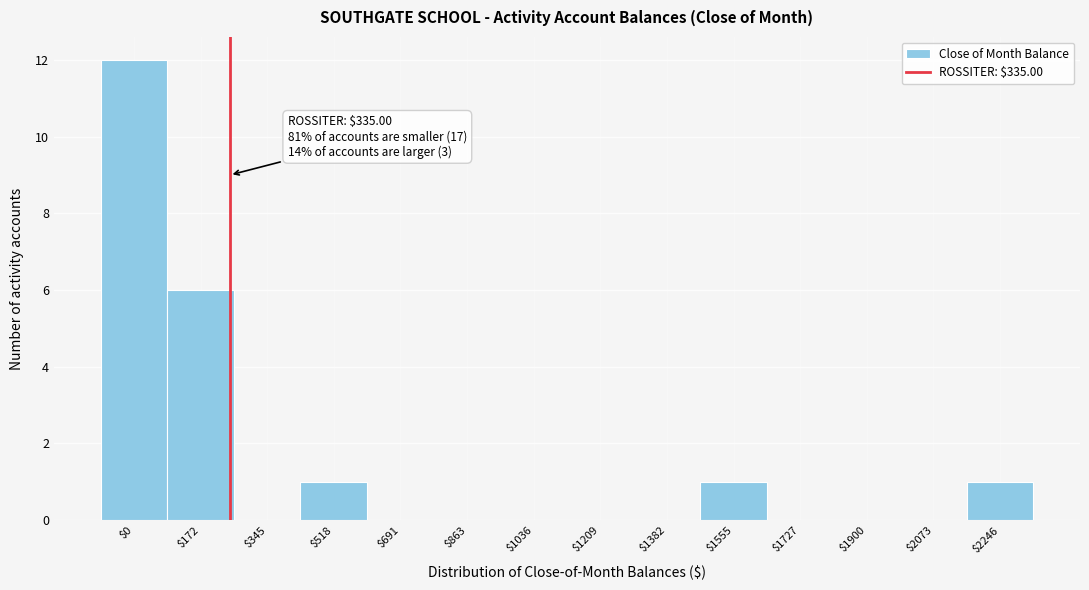

What is the sum of all values?

21